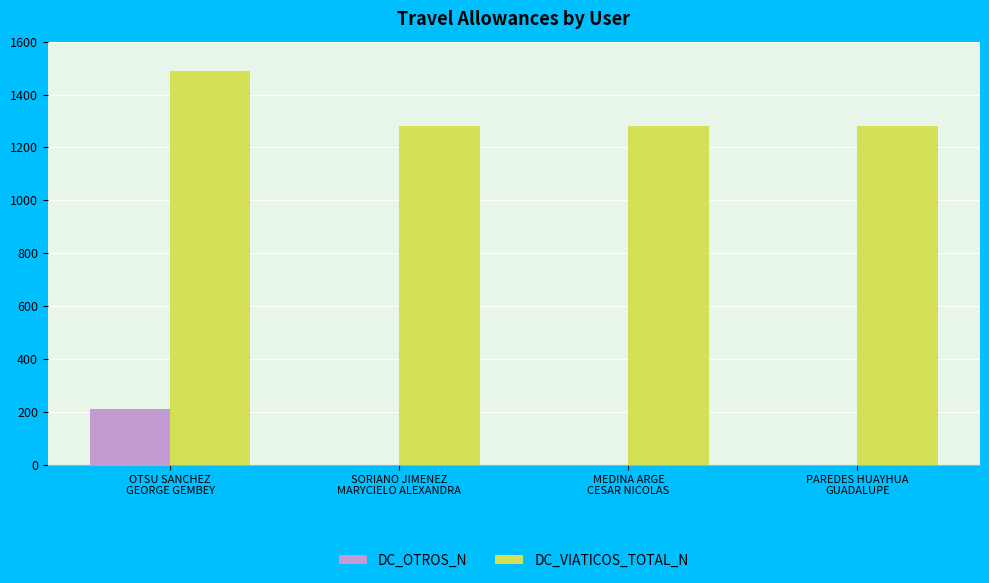

Are the bars grouped side by side (vs. stacked)?

Yes